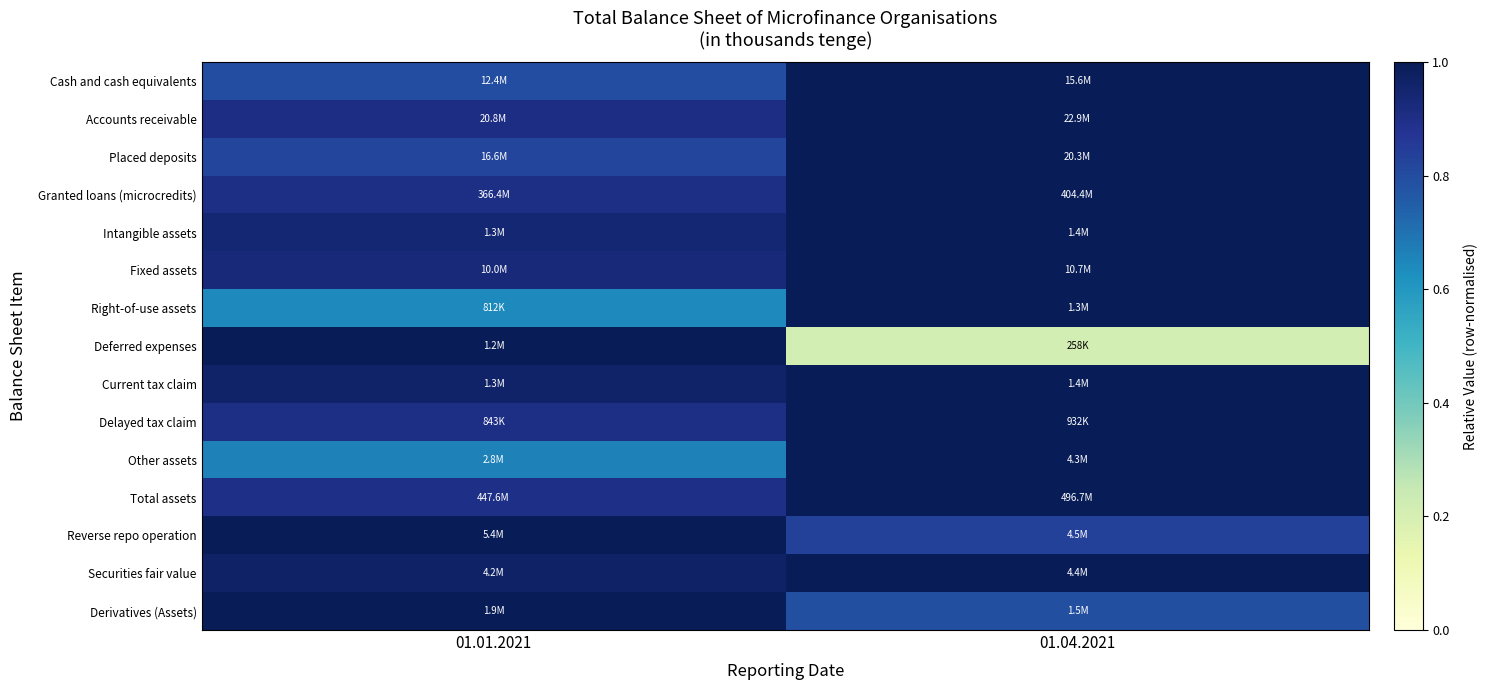

Reading left to right, what are all the values shown in this chart?

Cash and cash equivalents: 01.01.2021=0.8	01.04.2021=1.0
Accounts receivable: 01.01.2021=0.9	01.04.2021=1.0
Placed deposits: 01.01.2021=0.8	01.04.2021=1.0
Granted loans (microcredits): 01.01.2021=0.9	01.04.2021=1.0
Intangible assets: 01.01.2021=0.9	01.04.2021=1.0
Fixed assets: 01.01.2021=0.9	01.04.2021=1.0
Right-of-use assets: 01.01.2021=0.6	01.04.2021=1.0
Deferred expenses: 01.01.2021=1.0	01.04.2021=0.2
Current tax claim: 01.01.2021=1.0	01.04.2021=1.0
Delayed tax claim: 01.01.2021=0.9	01.04.2021=1.0
Other assets: 01.01.2021=0.7	01.04.2021=1.0
Total assets: 01.01.2021=0.9	01.04.2021=1.0
Reverse repo operation: 01.01.2021=1.0	01.04.2021=0.8
Securities fair value: 01.01.2021=1.0	01.04.2021=1.0
Derivatives (Assets): 01.01.2021=1.0	01.04.2021=0.8